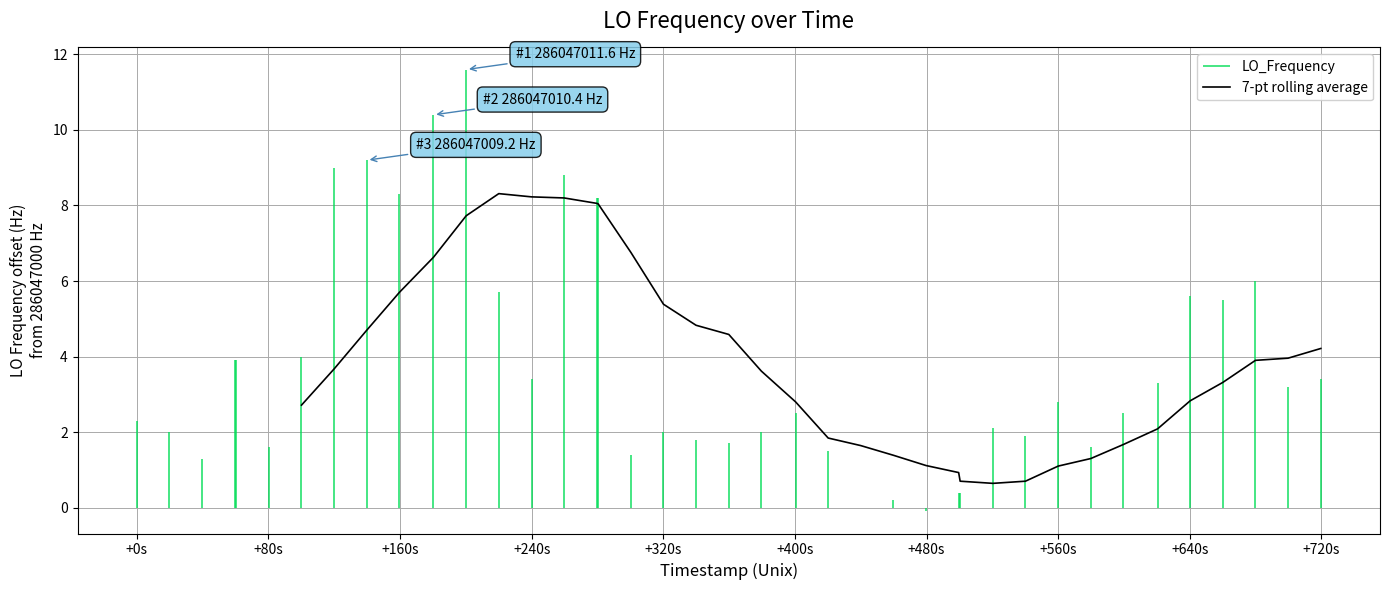

The value at 16 is 4.8. True or false?

False